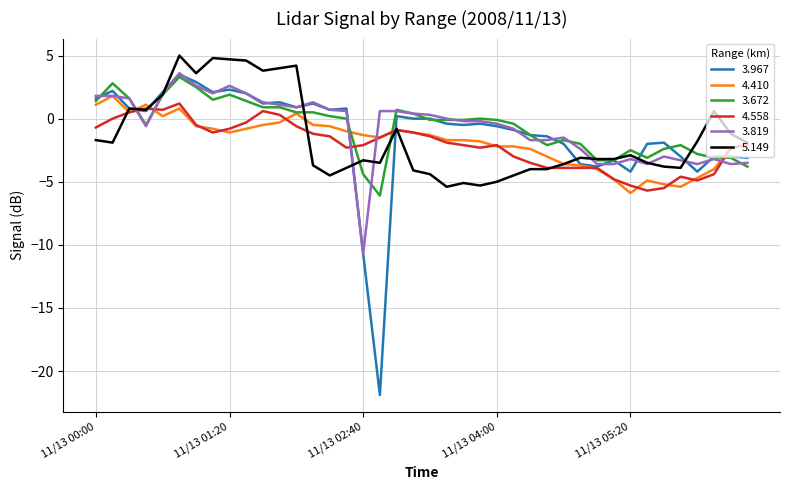

What is the maximum value shown in the chart?

5.0